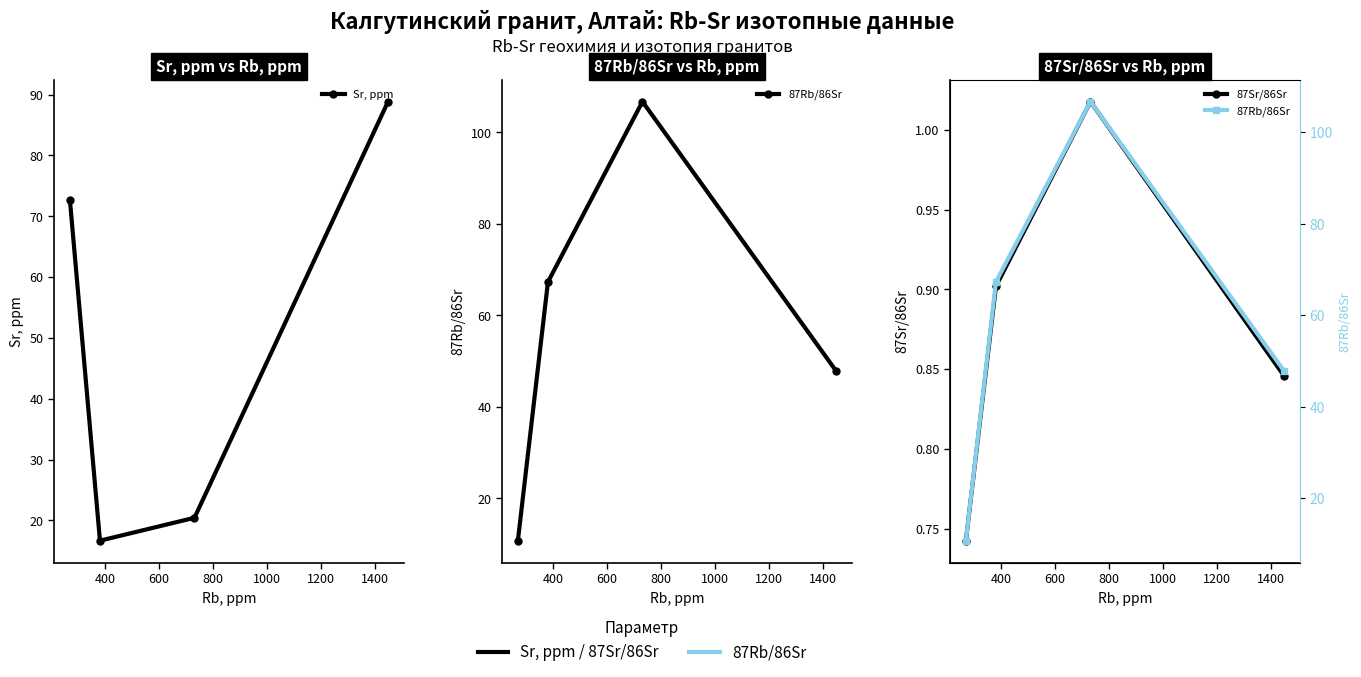

True or false: 87Rb/86Sr and 87Sr/86Sr cross at least once.

False